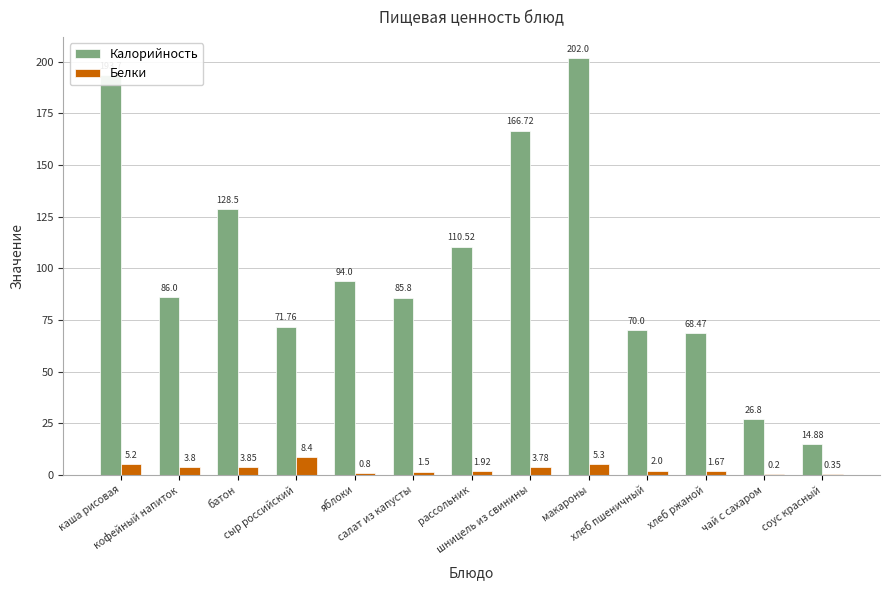

The Белки series shows 8.4 at сыр российский. True or false?

True